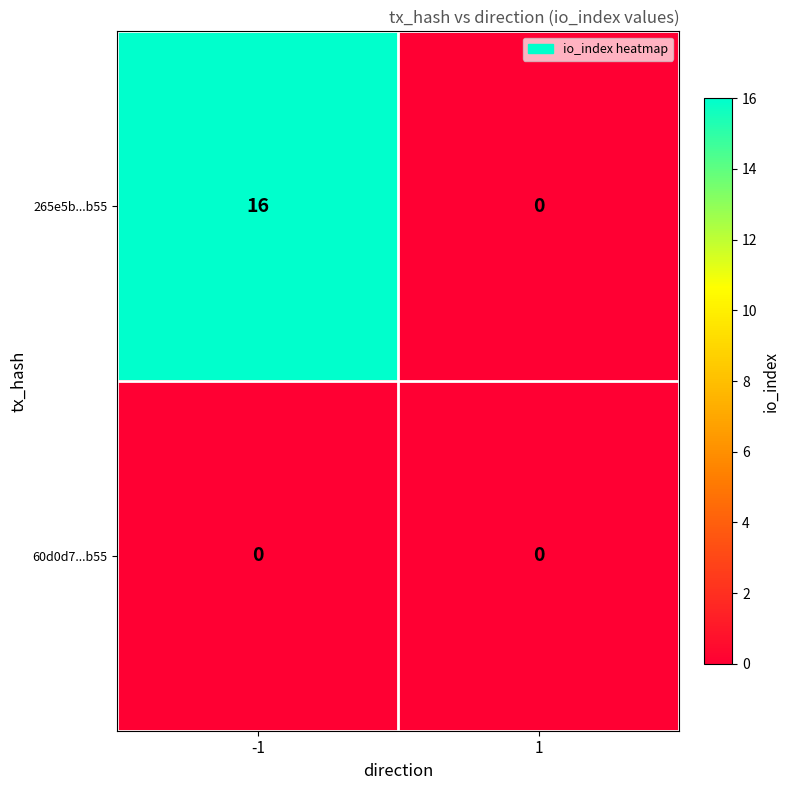

Between -1 and 1, which series saw the biggest shift?

265e5b...b55